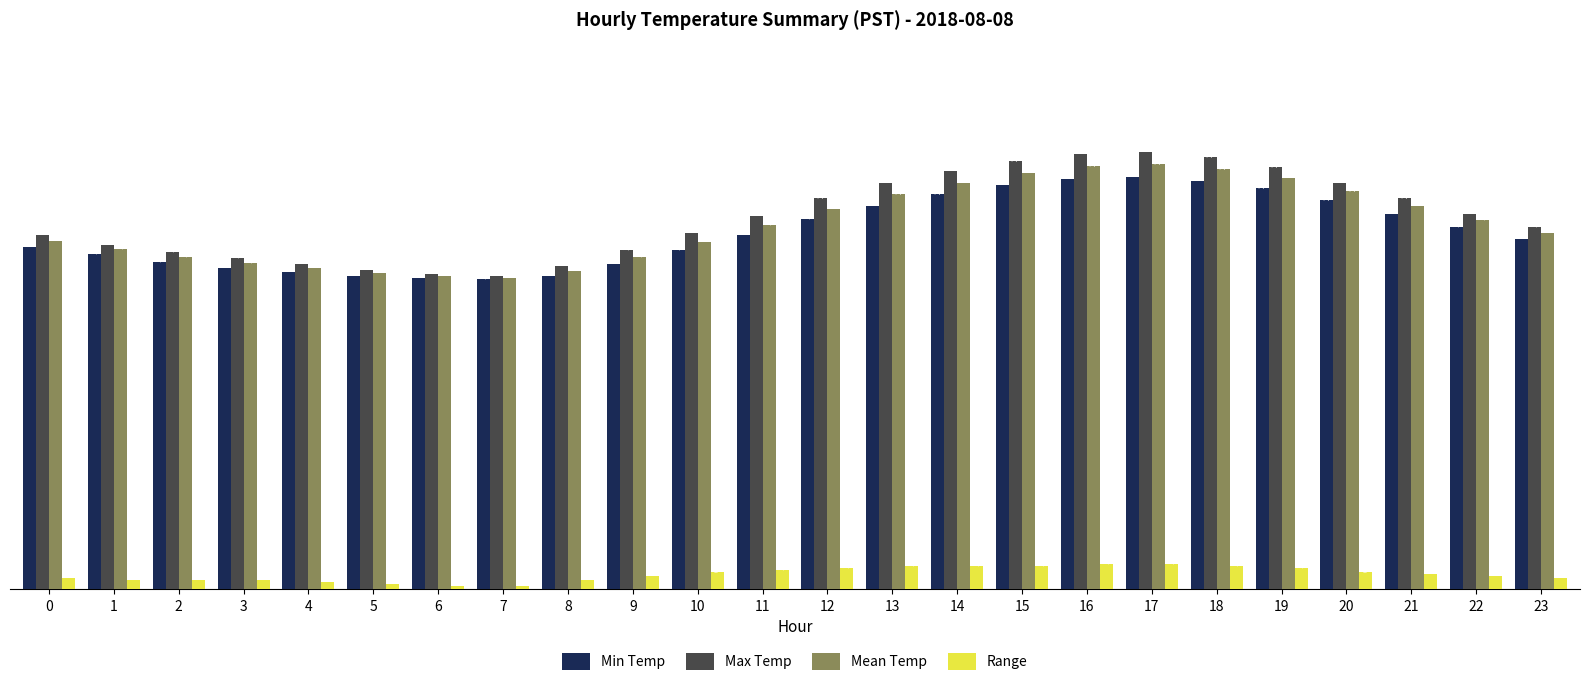

What is the difference between the highest and lowest values at 2?

16.9